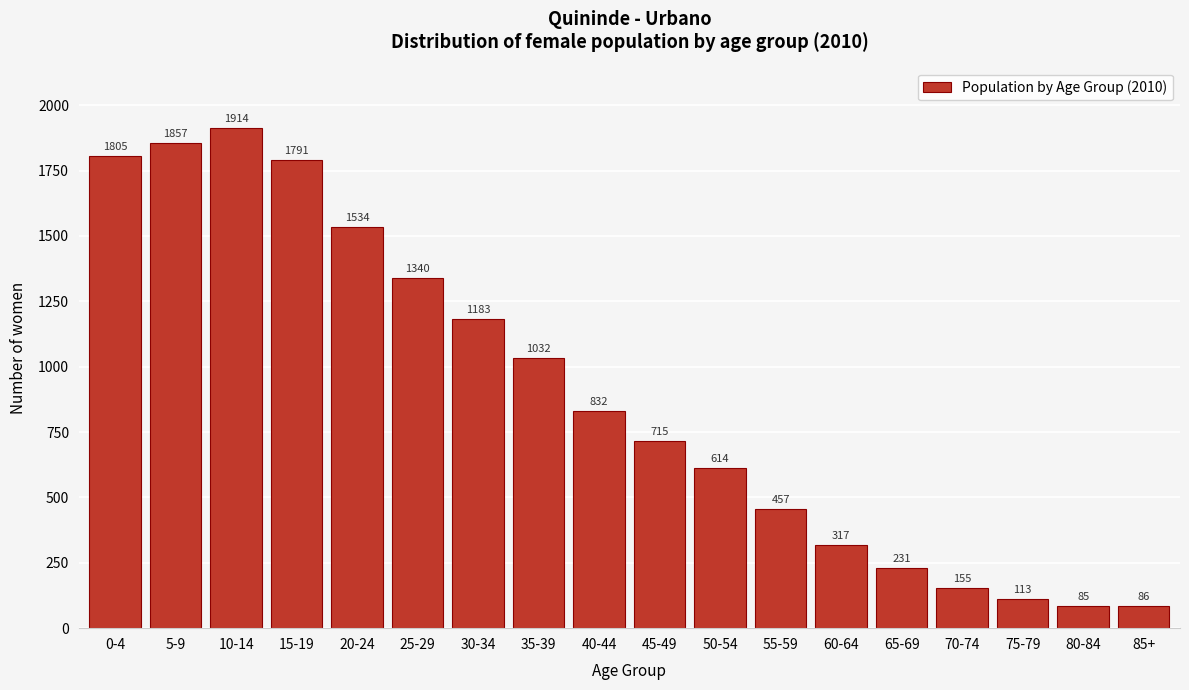

Reading left to right, transcribe all the data shown in this chart.

1805	1857	1914	1791	1534	1340	1183	1032	832	715	614	457	317	231	155	113	85	86